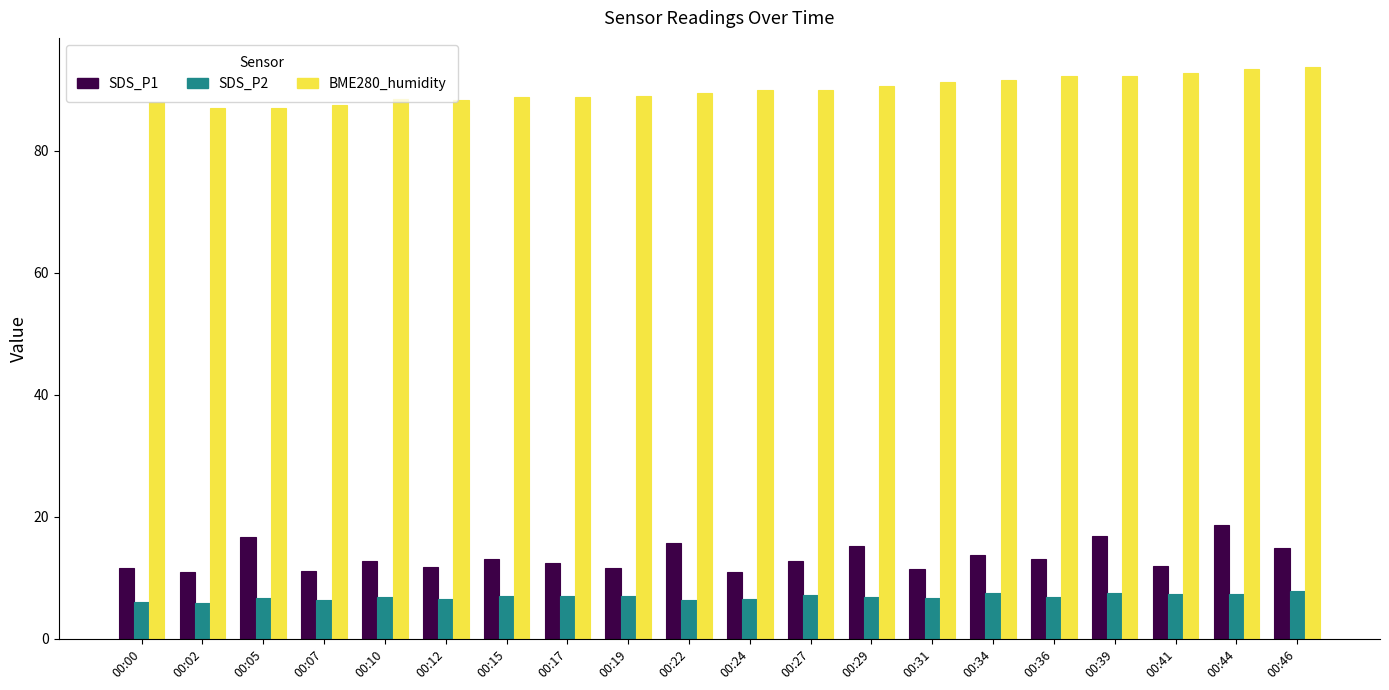

The SDS_P1 series shows 21.0 at 00:12. True or false?

False